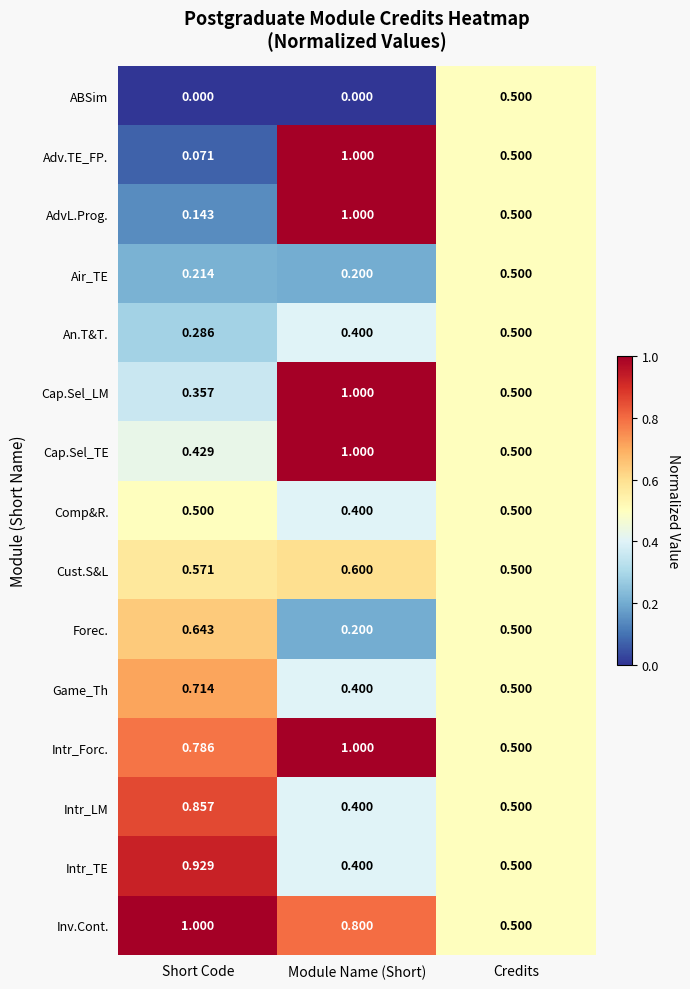

Which series has the largest range (max minus min)?

Adv.TE_FP.